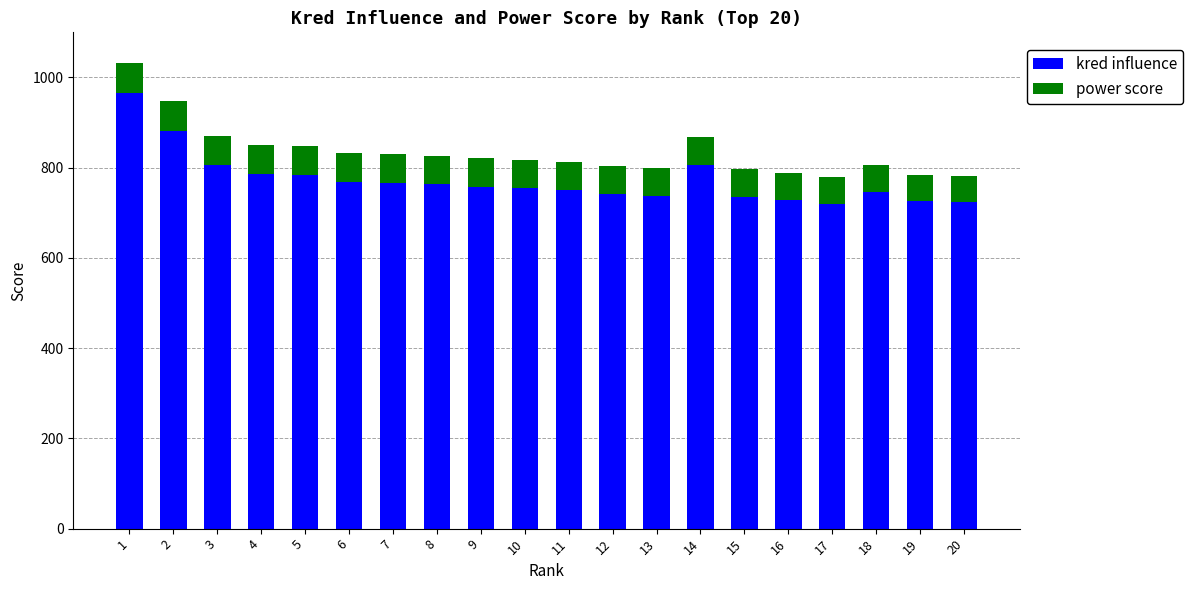

What is the sum of all kred influence values?

15446